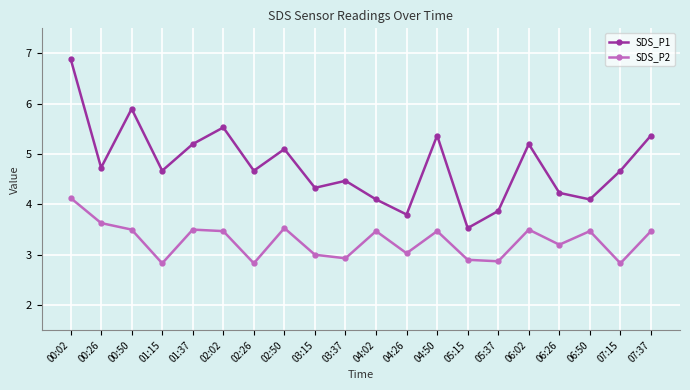

What is the value of the SDS_P1 point at the 10th from the left?

4.5